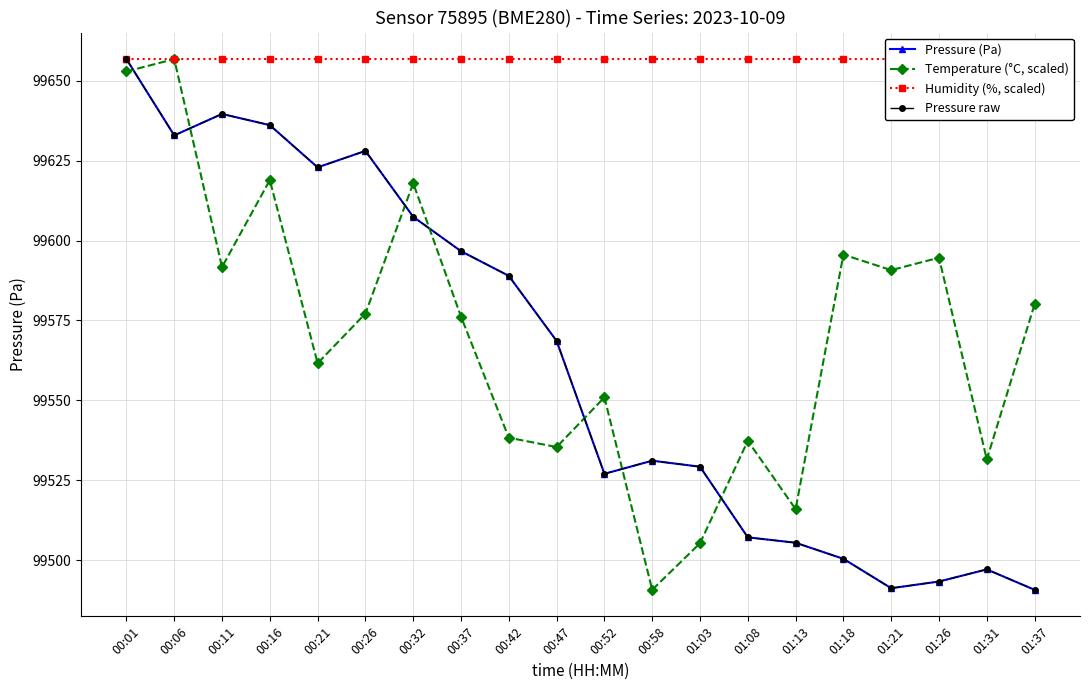

How many interior local valleys does the Pressure raw series have?

4